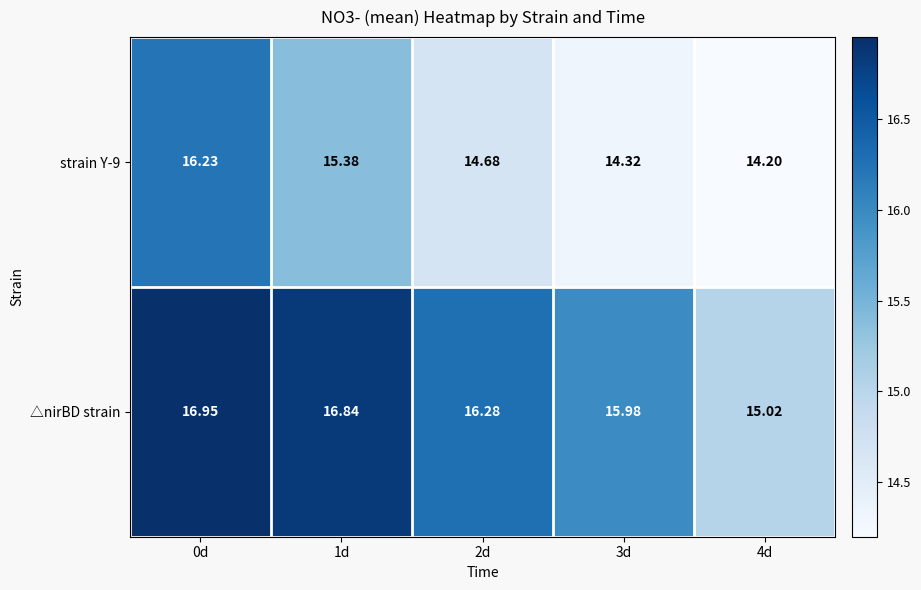

Which category has the lowest value across all series?

4d